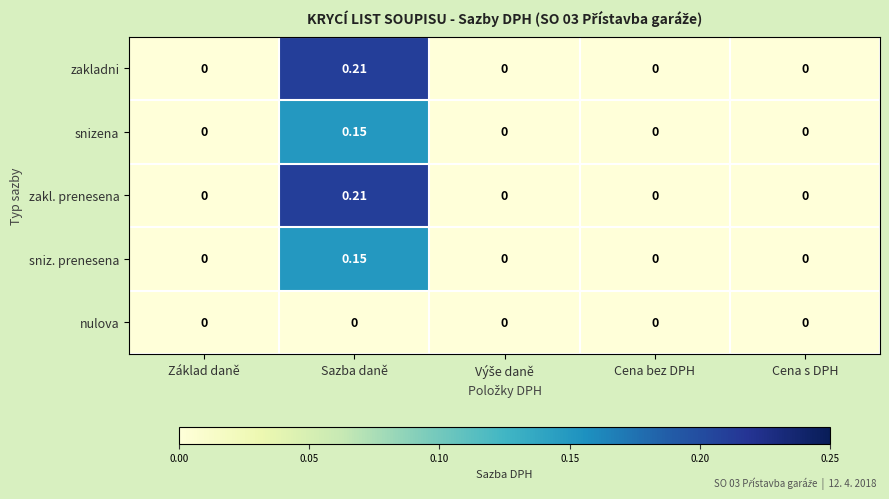

How many categories are shown in the chart?

5